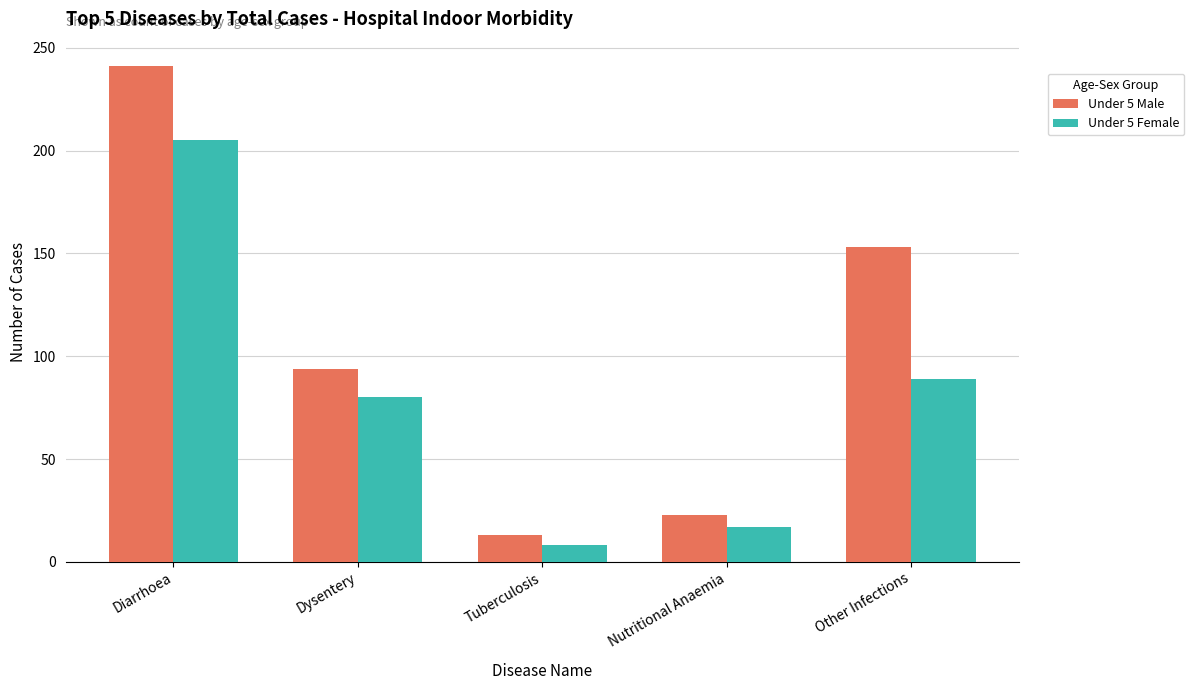

List the series in order of their peak value, lowest first.

Under 5 Female, Under 5 Male